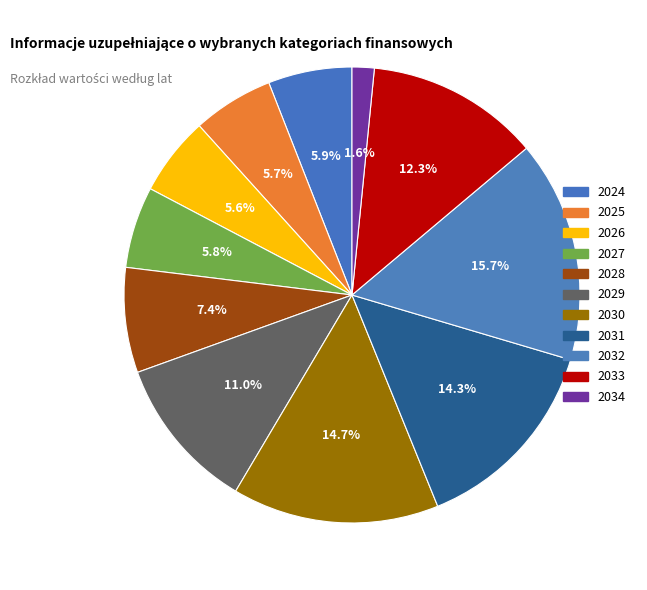

How many segments does this pie chart have?

11